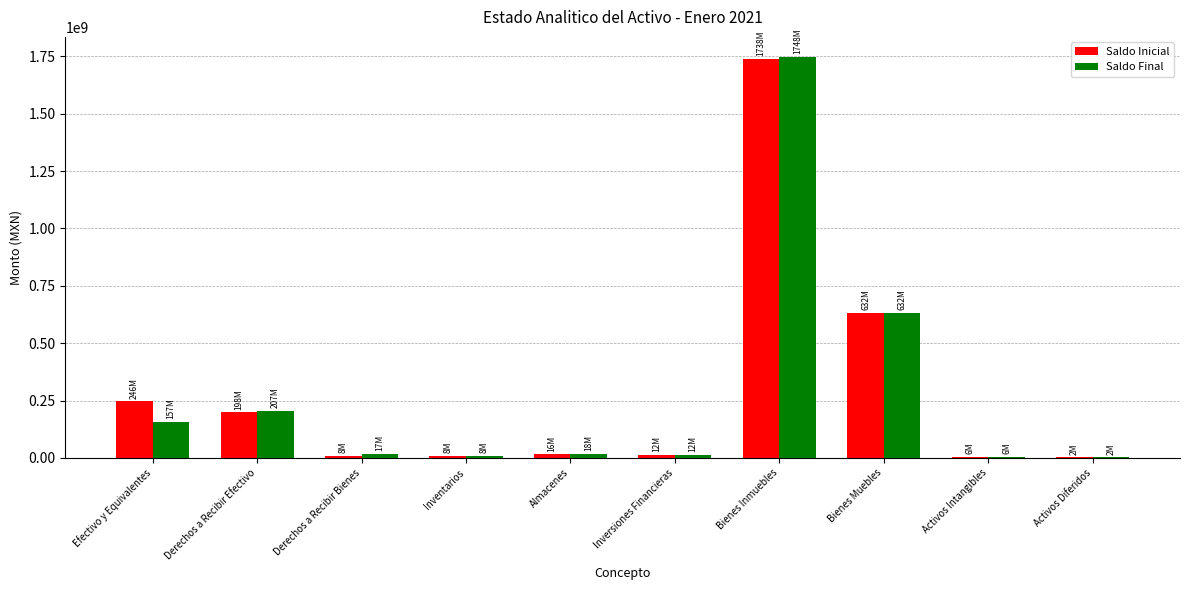

Which series has the widest spread of values?

Saldo Final